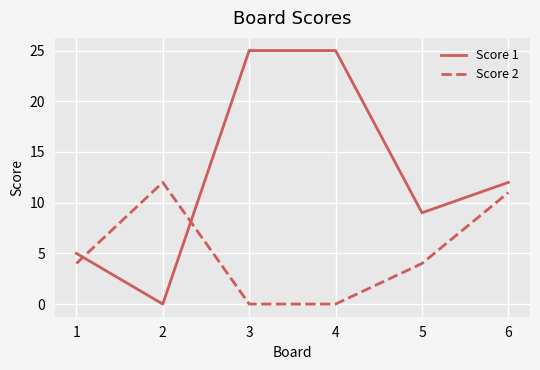

True or false: Score 1 and Score 2 cross at least once.

True